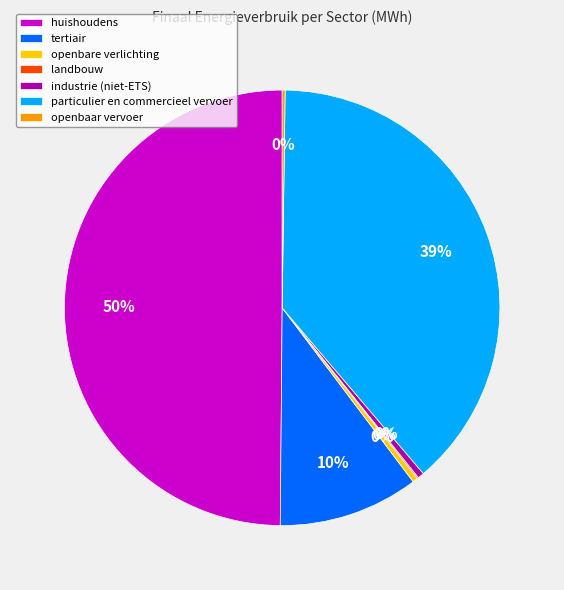

Combined, do particulier en commercieel vervoer and tertiair account for over 50%?

No